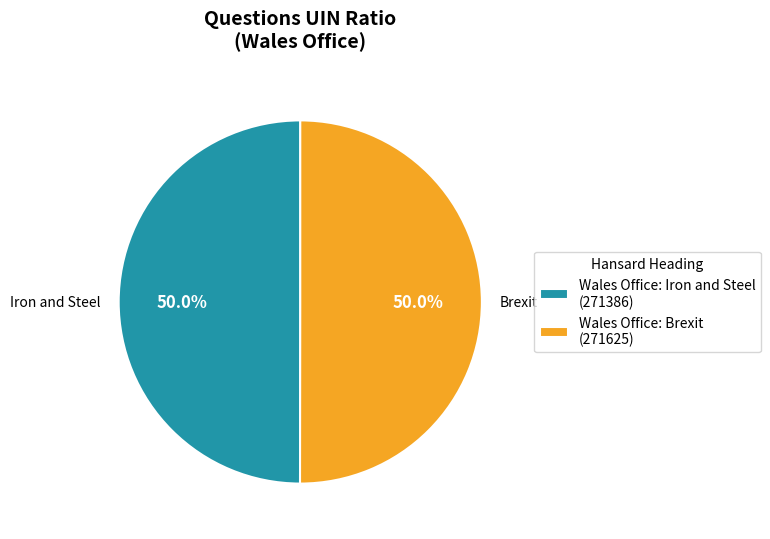

What percentage is NOT represented by Wales Office: Brexit (271625)?

50.0%